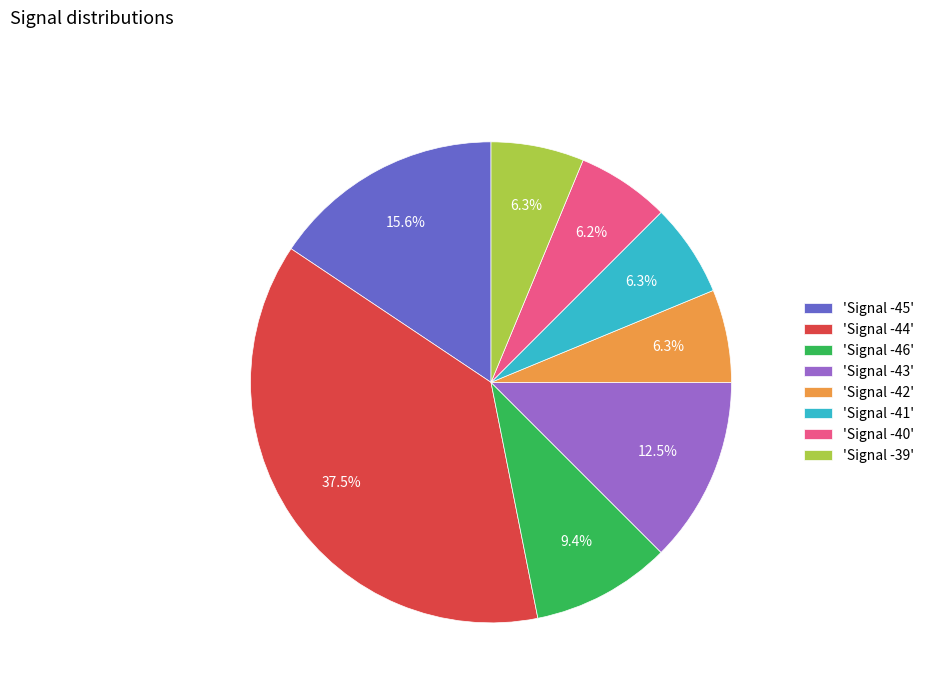

Is there a majority slice in this chart?

No